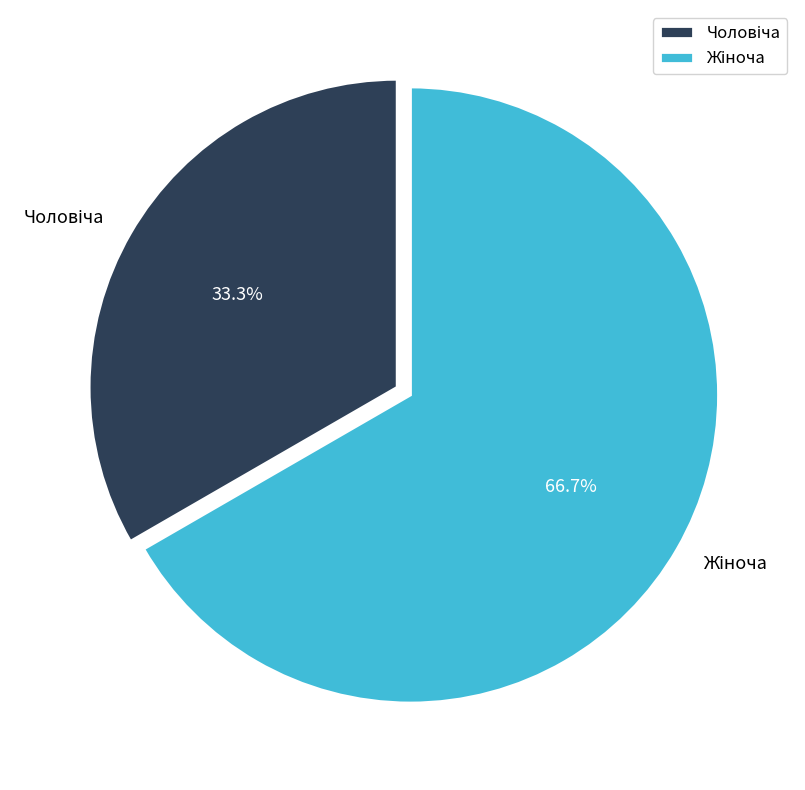

To the nearest percent, what is the difference between the largest and smallest slice percentages?

33%